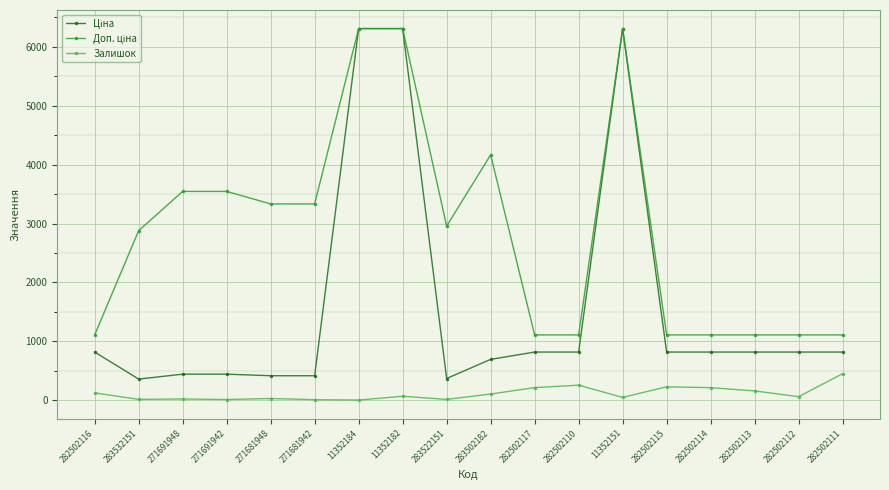

What is the maximum value shown in the chart?

6308.8